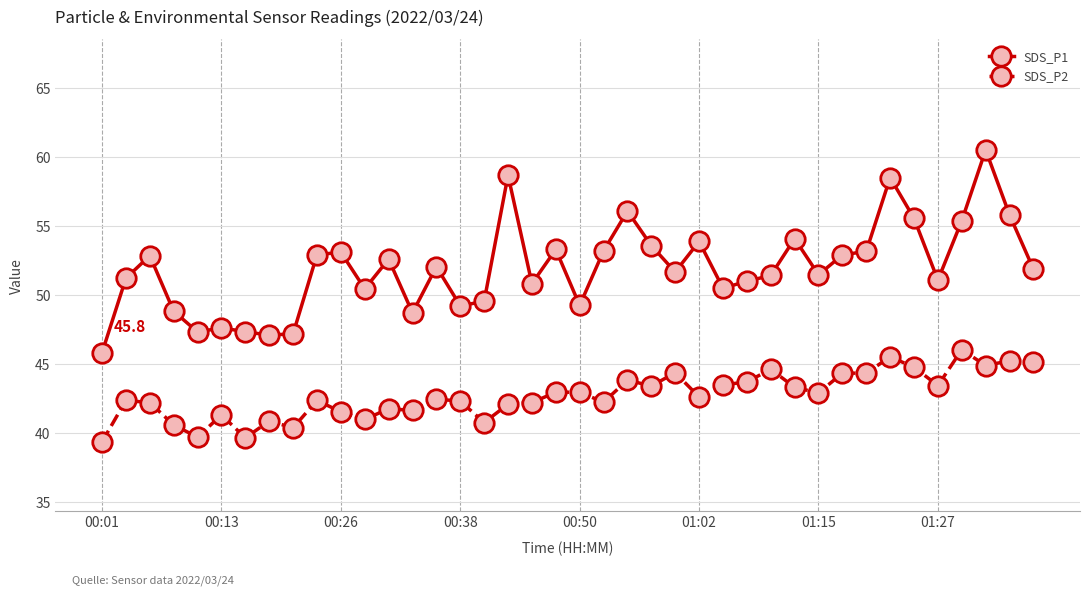

What is the minimum value shown in the chart?

39.4